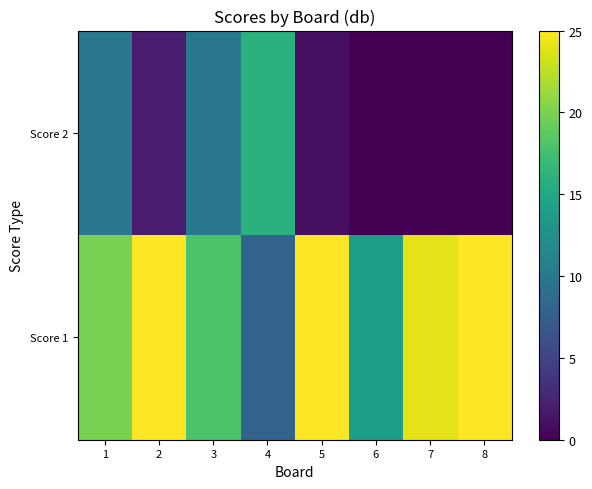

Rank the series by their average value, from lowest to highest.

Score 2, Score 1